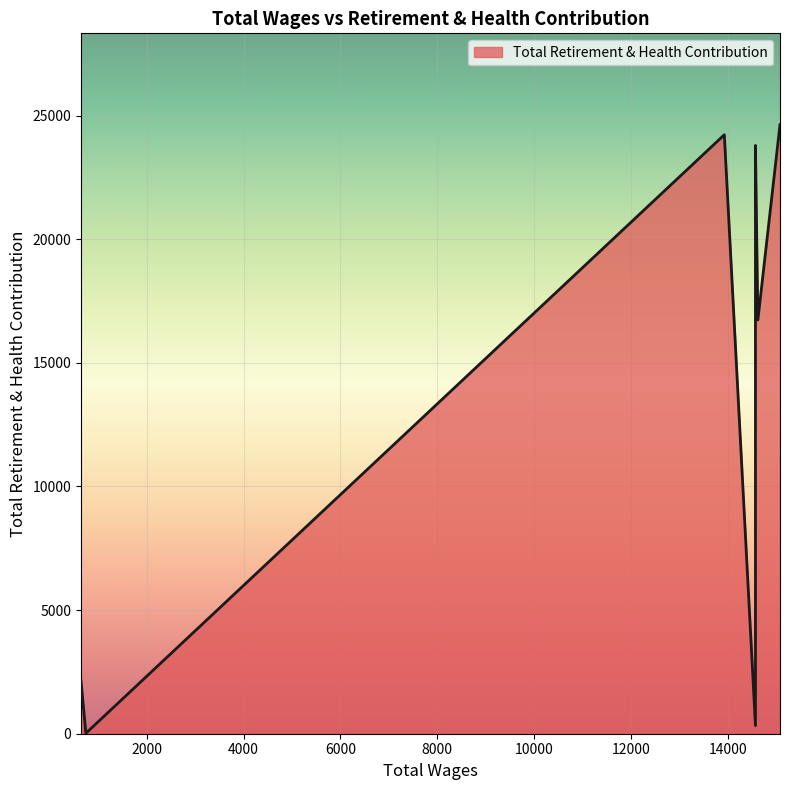

What is the approximate value at 643.0?

2133